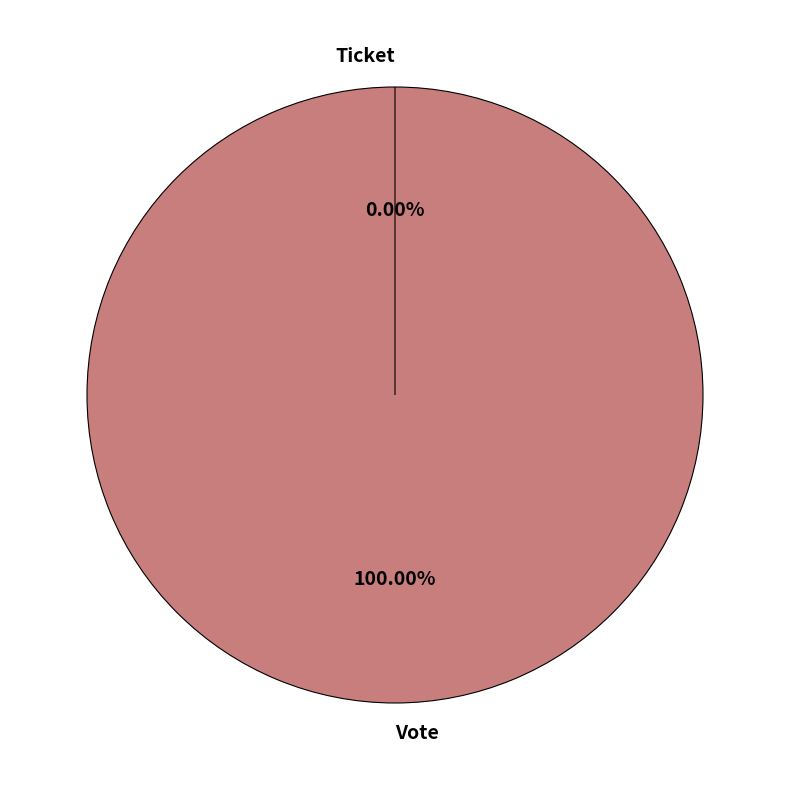

Combined, do Vote and Ticket account for over 50%?

Yes